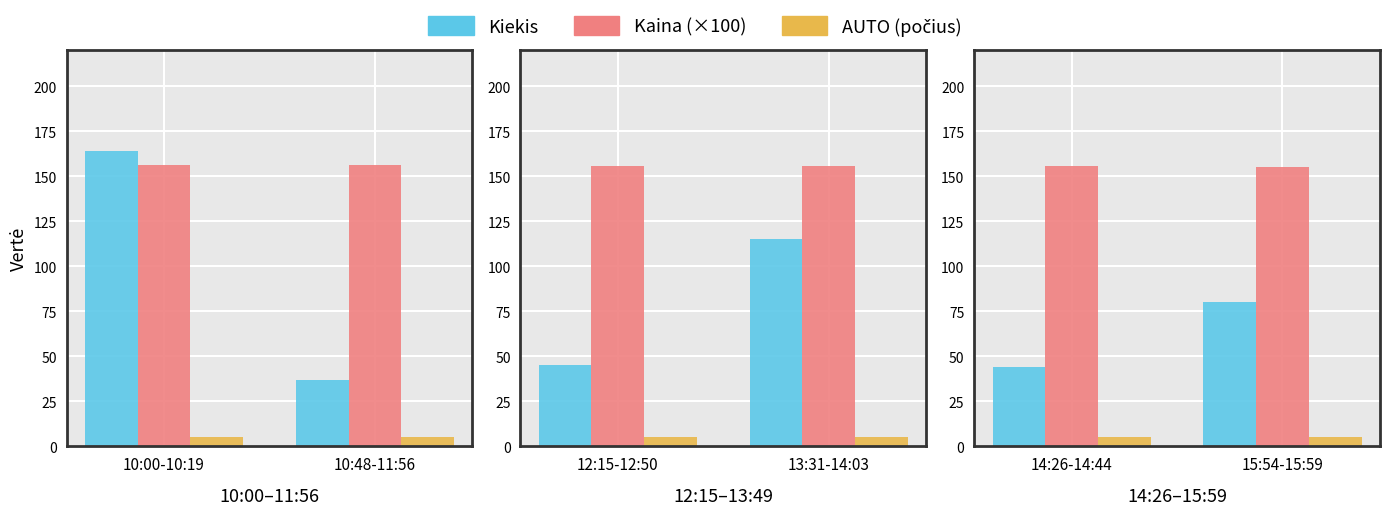

Count the Kiekis values in the range 44 to 80.

2